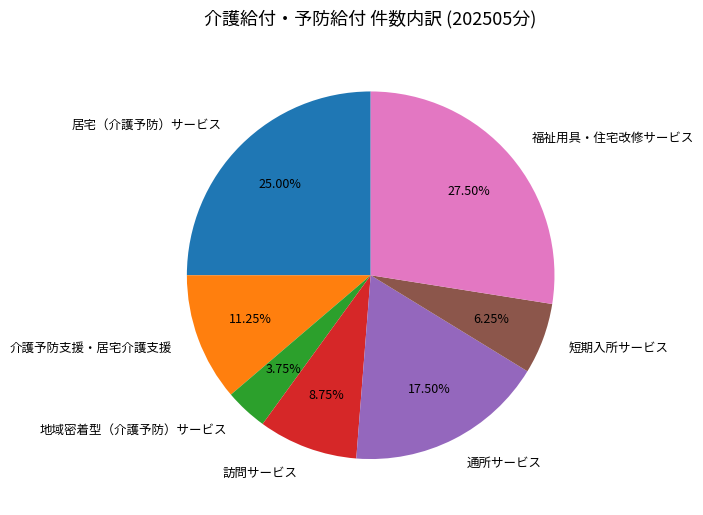

To the nearest percent, what percentage of the pie is 介護予防支援・居宅介護支援?

11%